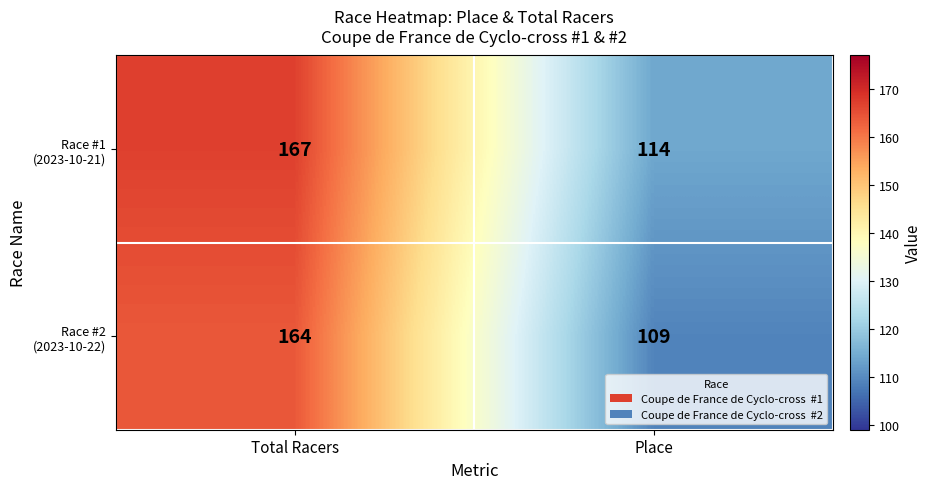

At which category is the sum across all series the highest?

Total Racers